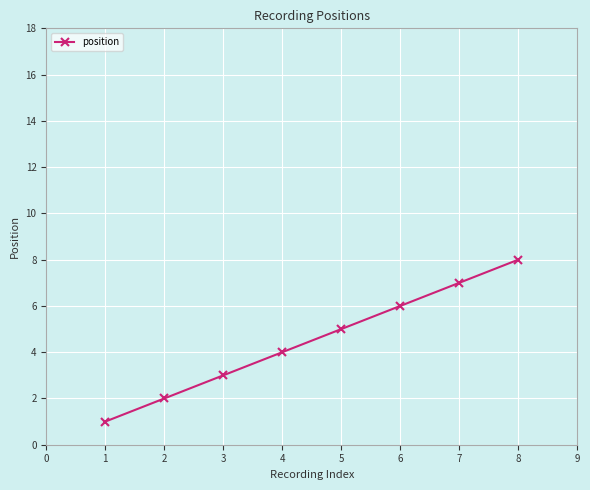

What is the change in value from 5 to 8?

+3